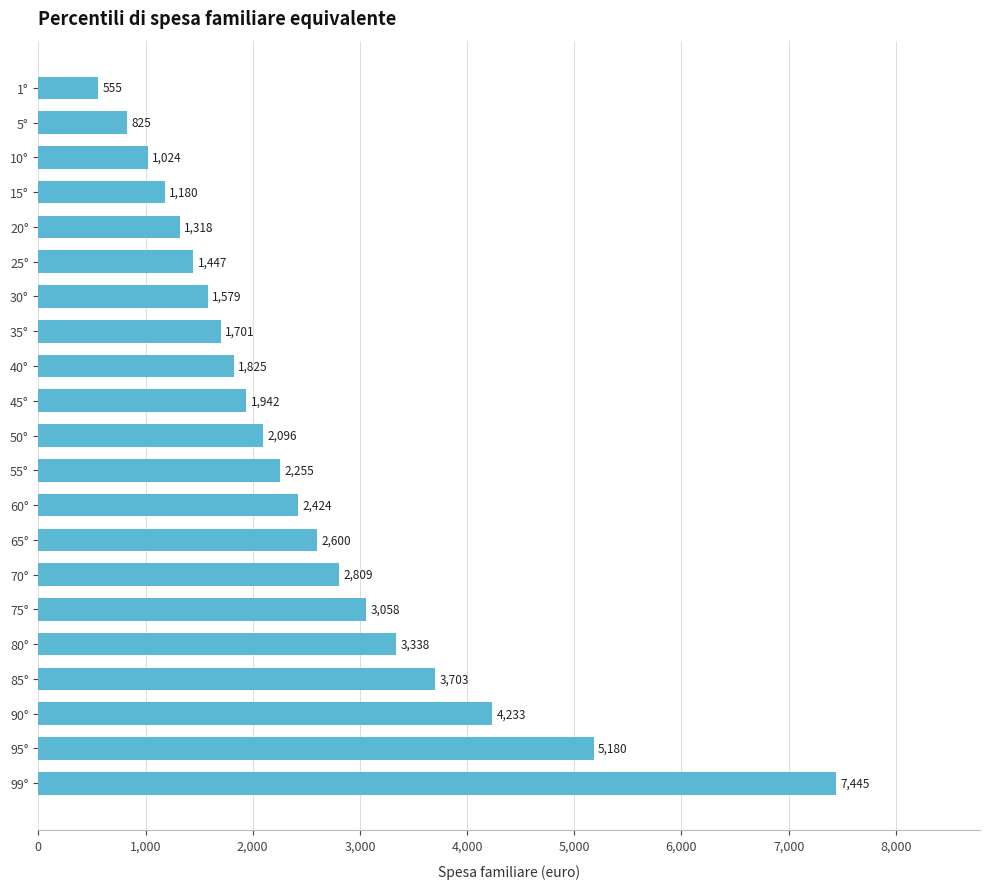

What is the change in value from 45° to 99°?

+5503.1